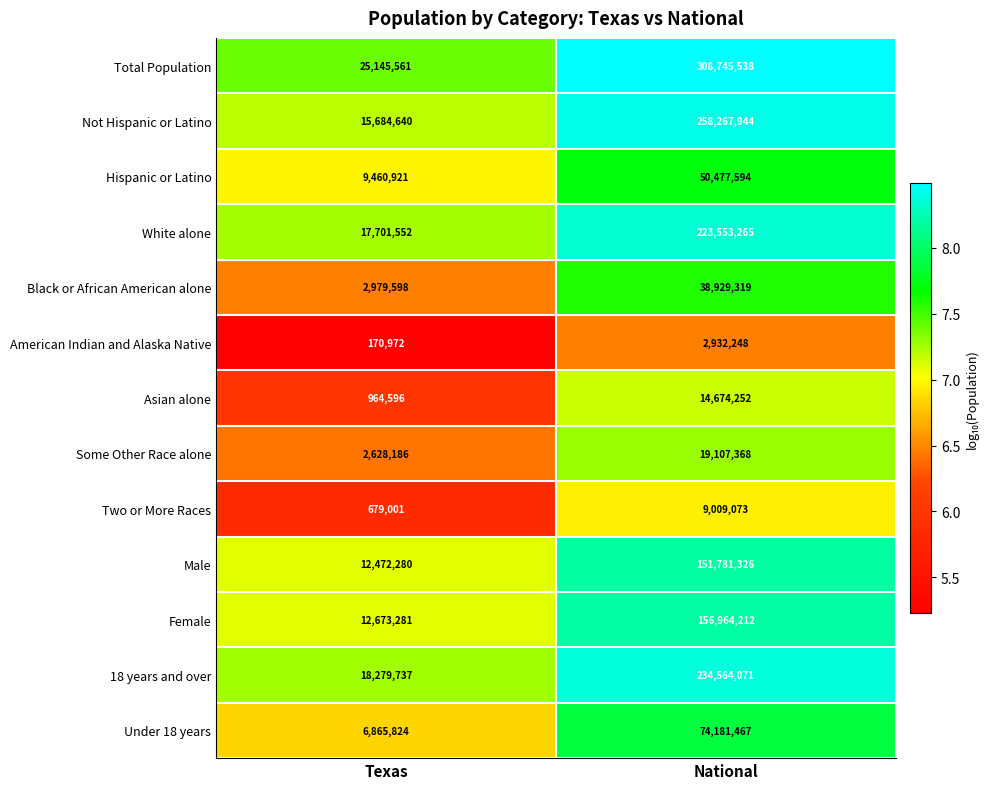

Reading right to left, transcribe all the data shown in this chart.

Total Population: National=308745538	Texas=25145561
Not Hispanic or Latino: National=258267944	Texas=15684640
Hispanic or Latino: National=50477594	Texas=9460921
White alone: National=223553265	Texas=17701552
Black or African American alone: National=38929319	Texas=2979598
American Indian and Alaska Native: National=2932248	Texas=170972
Asian alone: National=14674252	Texas=964596
Some Other Race alone: National=19107368	Texas=2628186
Two or More Races: National=9009073	Texas=679001
Male: National=151781326	Texas=12472280
Female: National=156964212	Texas=12673281
18 years and over: National=234564071	Texas=18279737
Under 18 years: National=74181467	Texas=6865824